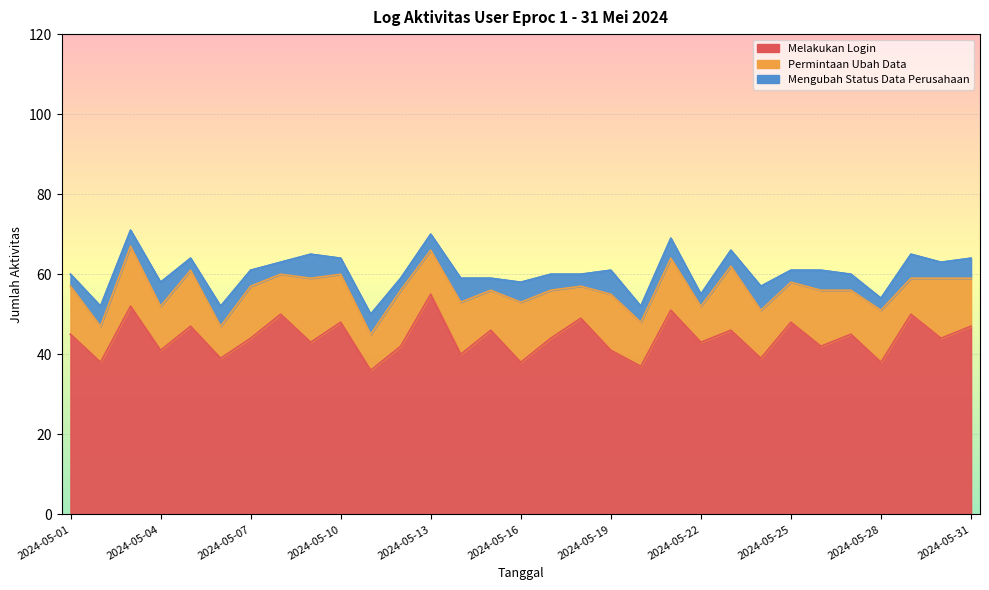

List the series in order of their peak value, lowest first.

Mengubah Status Data Perusahaan, Permintaan Ubah Data, Melakukan Login